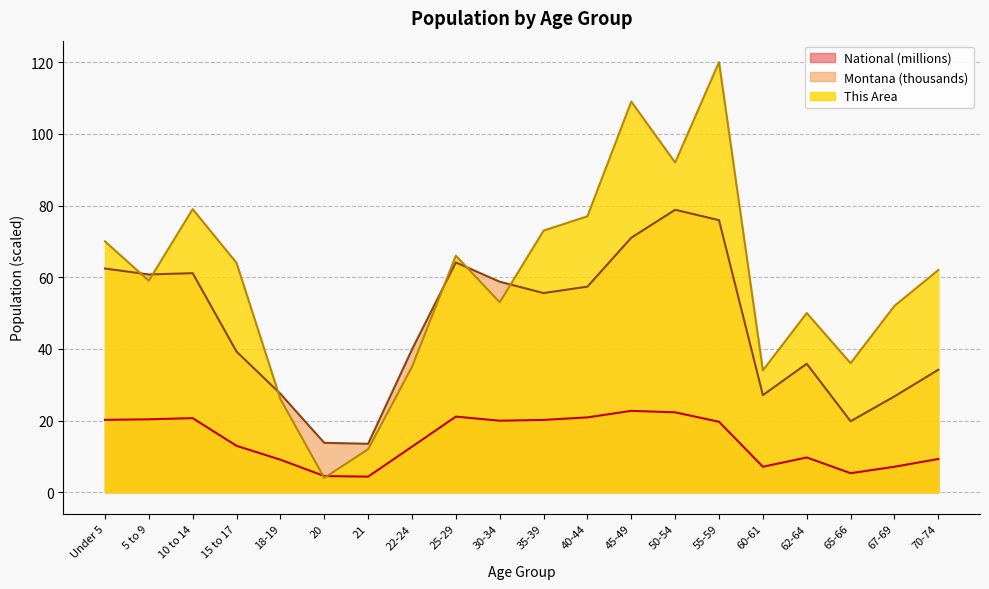

How many interior local peaks does the This Area series have?

5